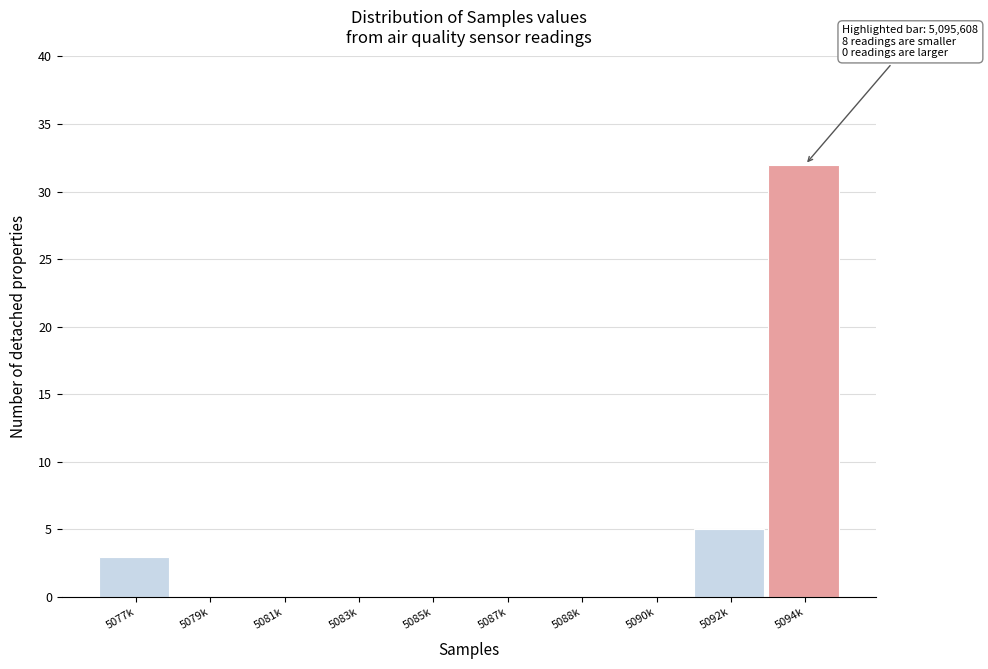

Reading left to right, what are all the values shown in this chart?

5077k=3	5079k=0	5081k=0	5083k=0	5085k=0	5087k=0	5088k=0	5090k=0	5092k=5	5094k=32